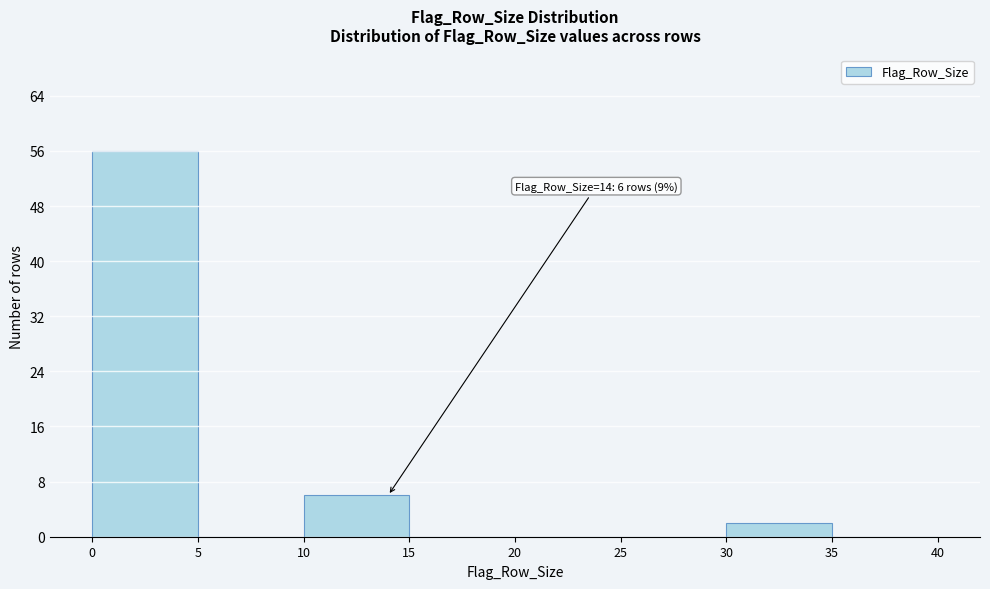

Over which range of the x-axis is the bar tallest?

0 to 5